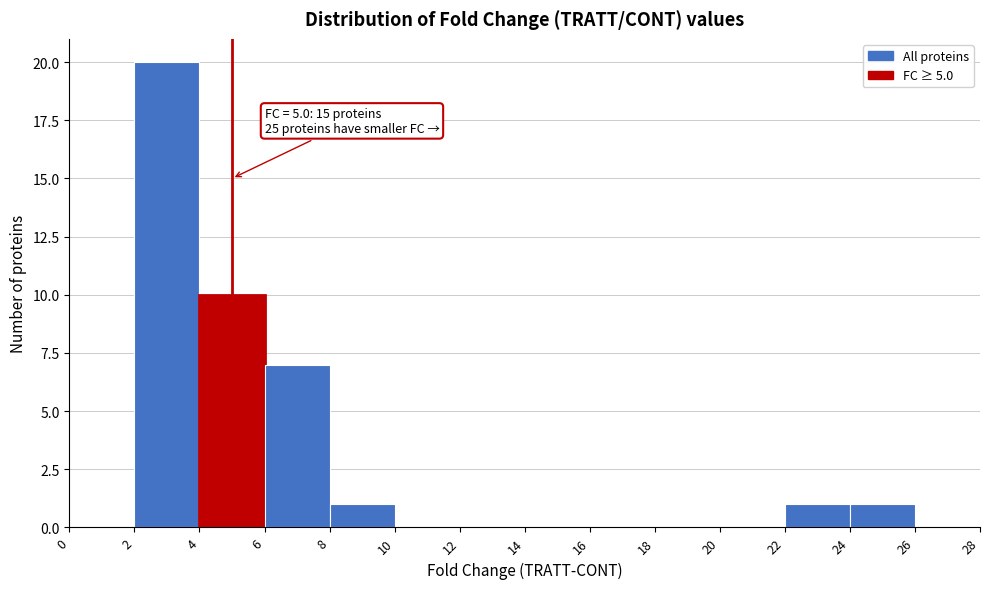

Over which range of the x-axis is the bar tallest?

2 to 4